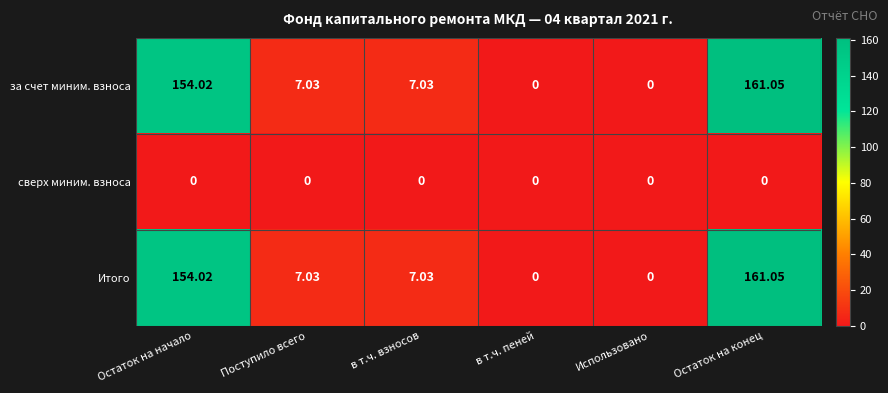

At which label does Итого first exceed 7?

Остаток на начало